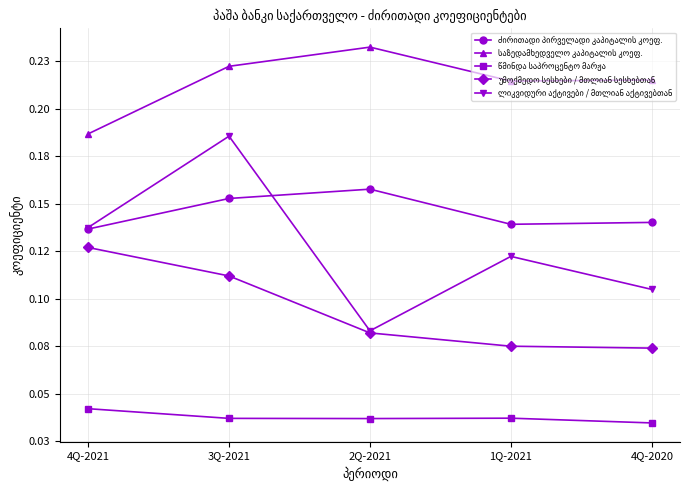

Does the chart have visible grid lines?

Yes